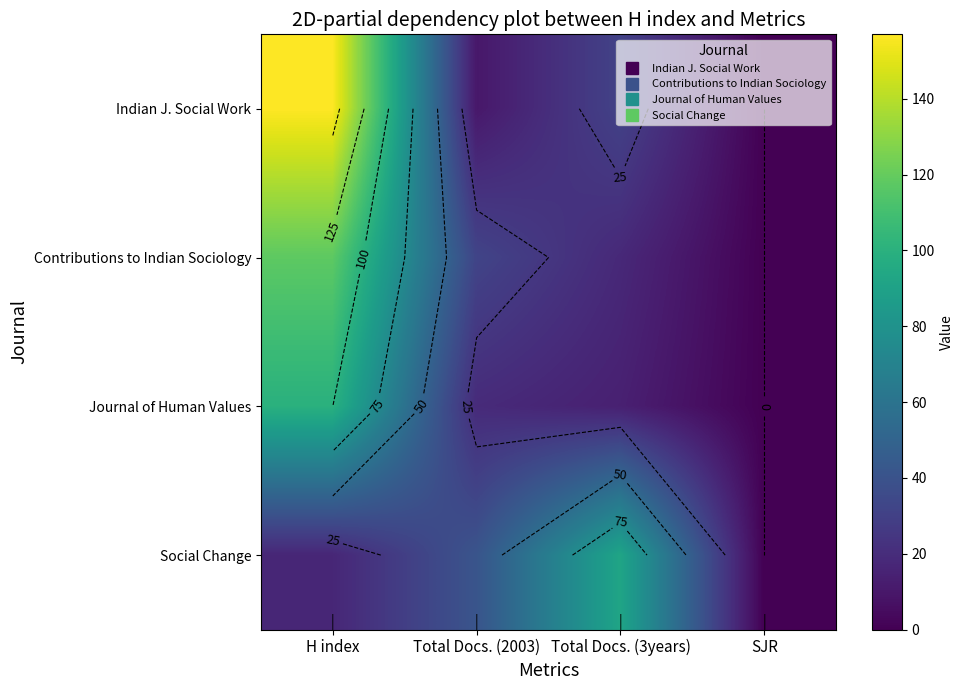

What is the average value of the Indian J. Social Work series?

50